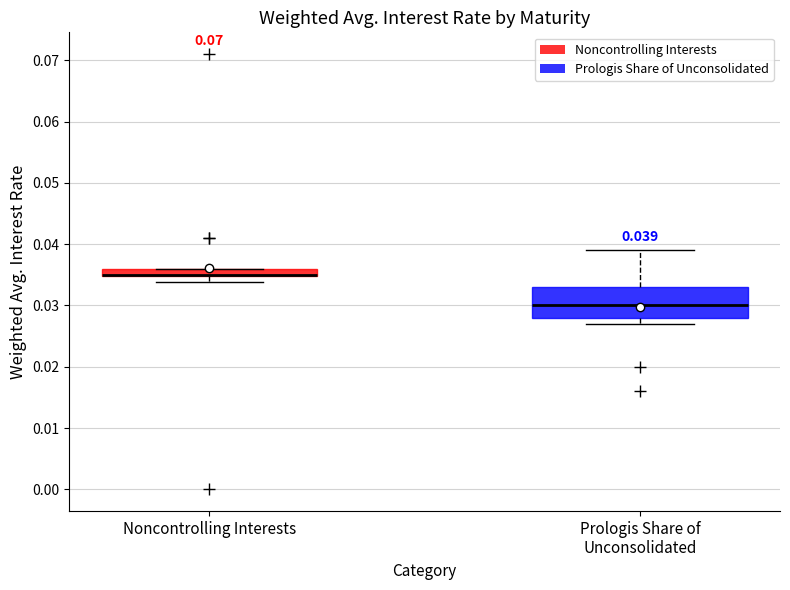

Comparing the boxes themselves (not the whiskers), which one is the tallest?

Prologis Share of Unconsolidated